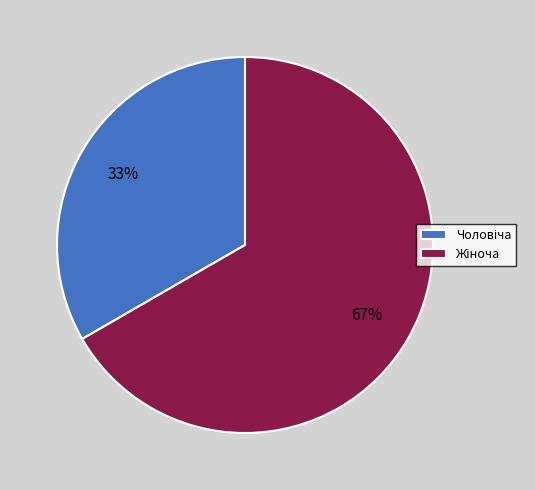

To the nearest percent, what is the average slice percentage?

50%